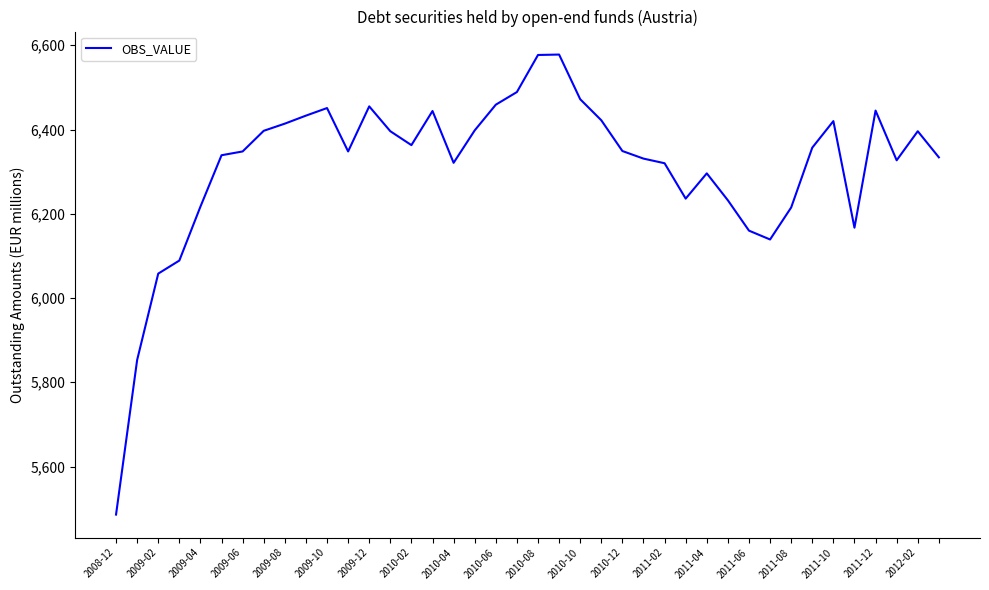

What is the difference between the maximum and minimum values?

1092